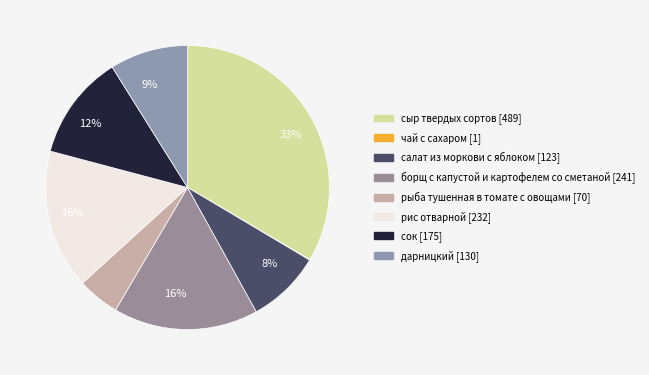

Which slice is the largest?

сыр твердых сортов